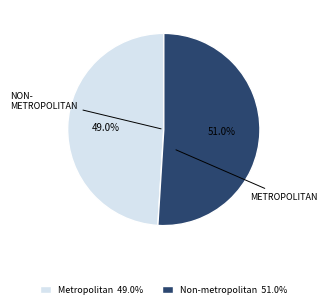

What is the smallest slice in the pie chart?

Metropolitan 49.0%